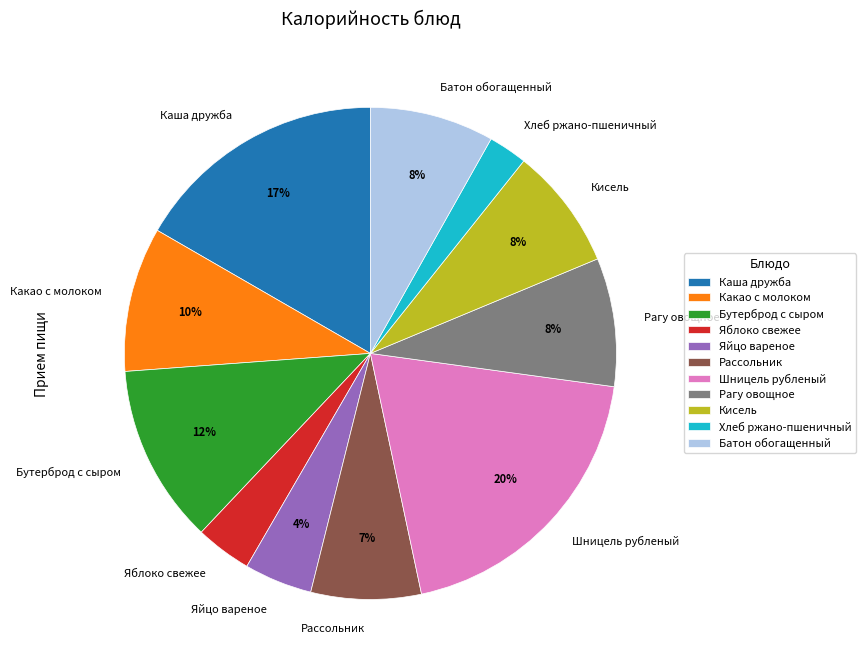

To the nearest percent, what portion does Хлеб ржано-пшеничный represent?

3%